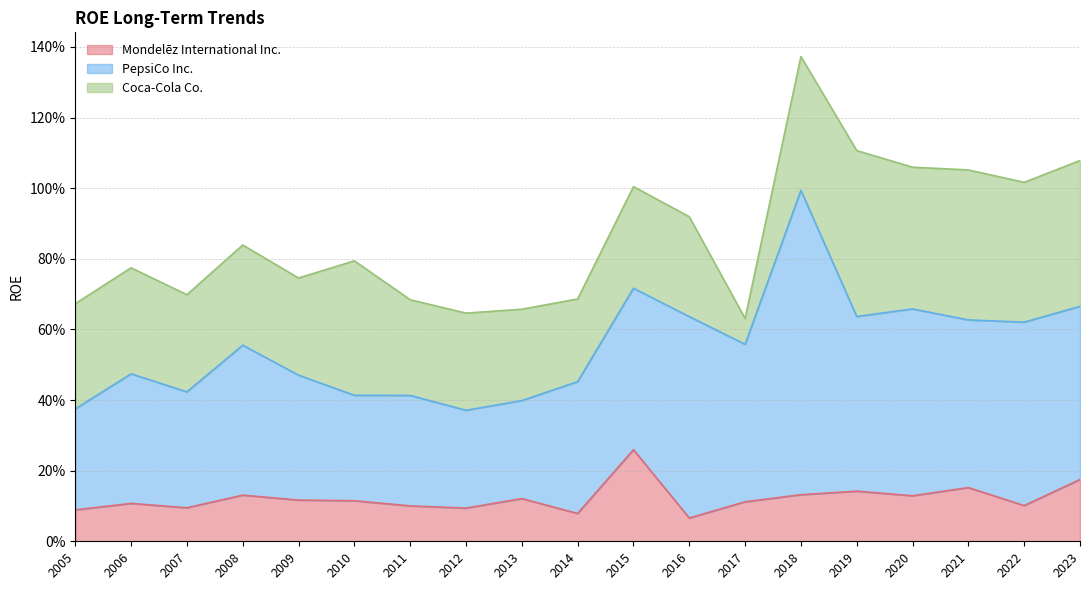

What are all the series names shown in the legend?

Mondelēz International Inc., PepsiCo Inc., Coca-Cola Co.